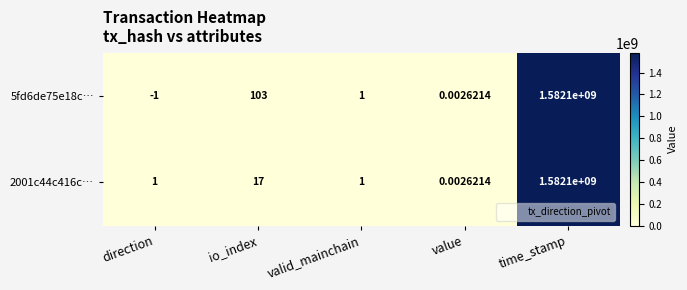

List the labels in order of 5fd6de75e18c… value, smallest first.

direction, value, valid_mainchain, io_index, time_stamp